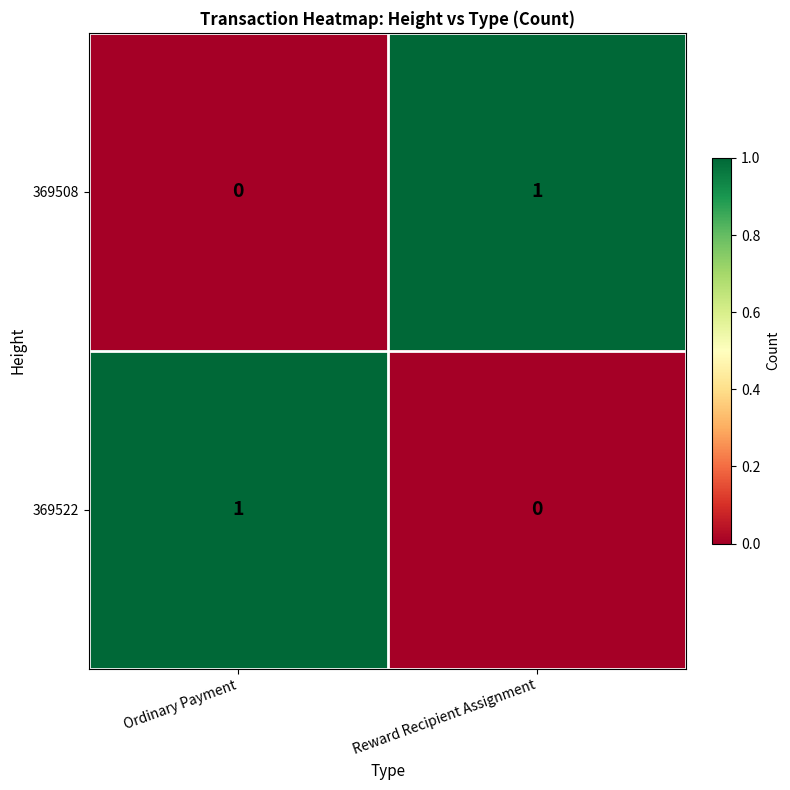

The 369522 series shows 0 at Ordinary Payment. True or false?

False